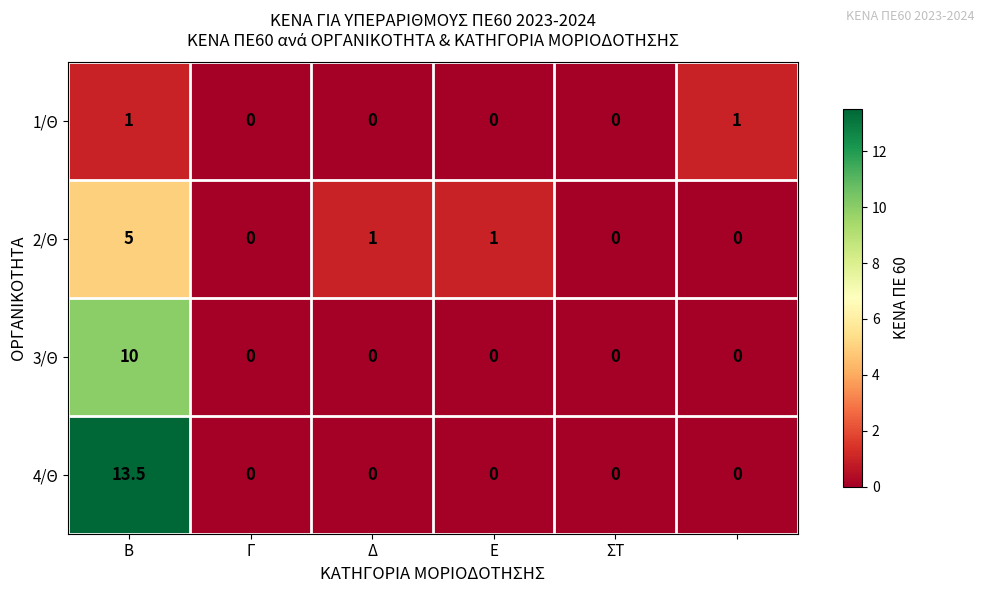

Rank the series by their average value, from lowest to highest.

1/Θ, 2/Θ, 3/Θ, 4/Θ